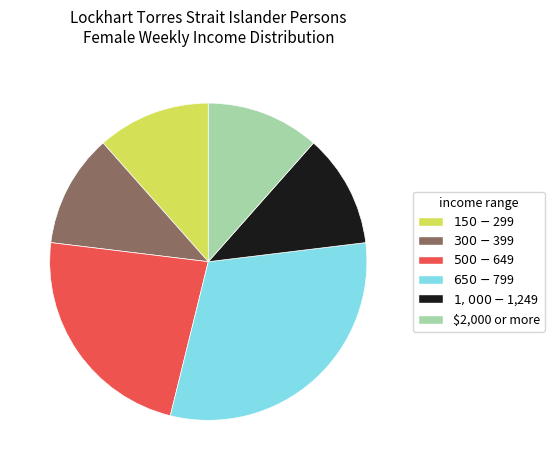

Does any single category account for the majority?

No